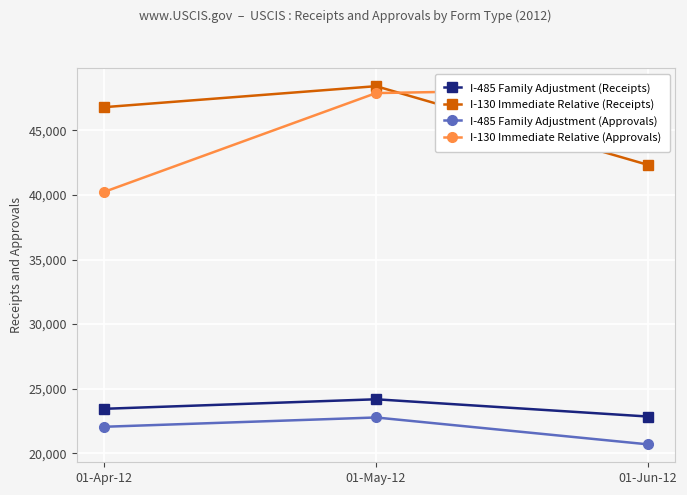

Is it true that I-130 Immediate Relative (Approvals) equals 86090 at 01-May-12?

False